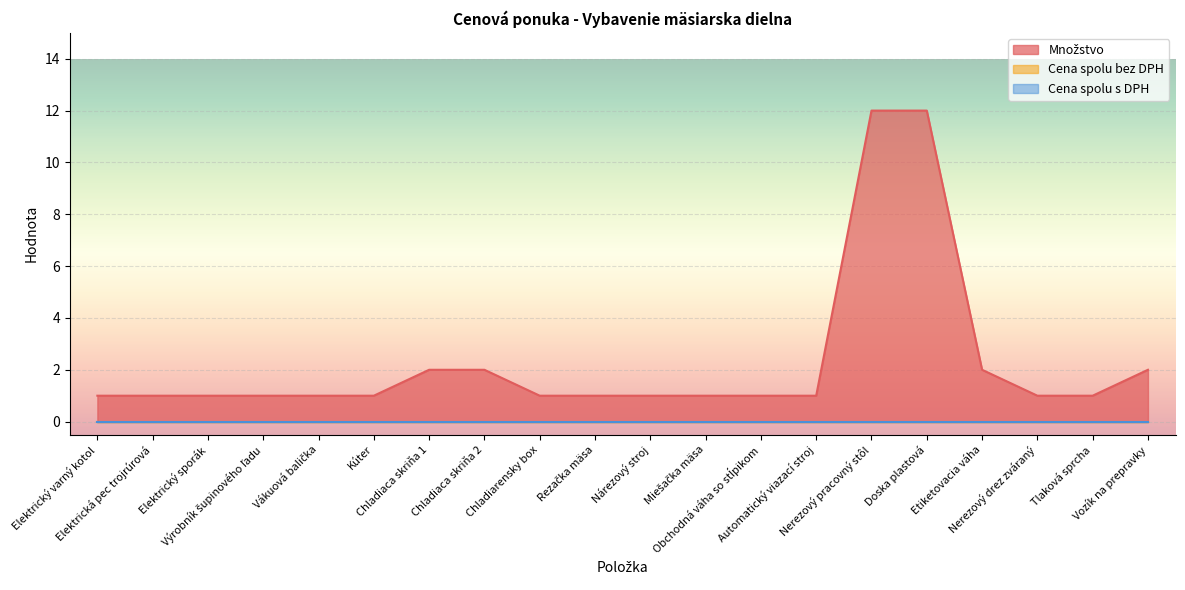

At which category is the sum across all series the highest?

Nerezový pracovný stôl